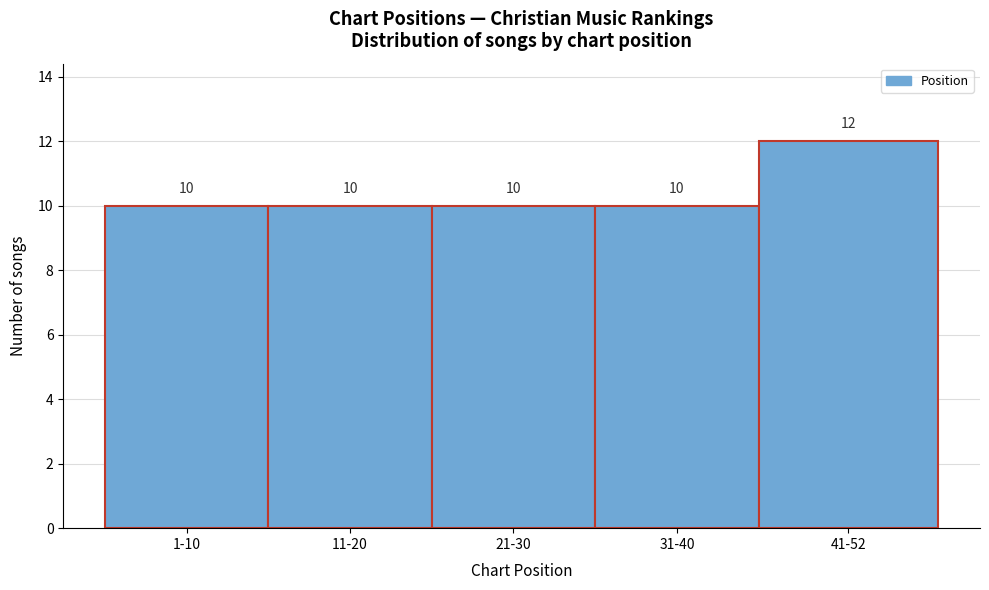

Reading left to right, transcribe all the data shown in this chart.

1-10=10	11-20=10	21-30=10	31-40=10	41-52=12